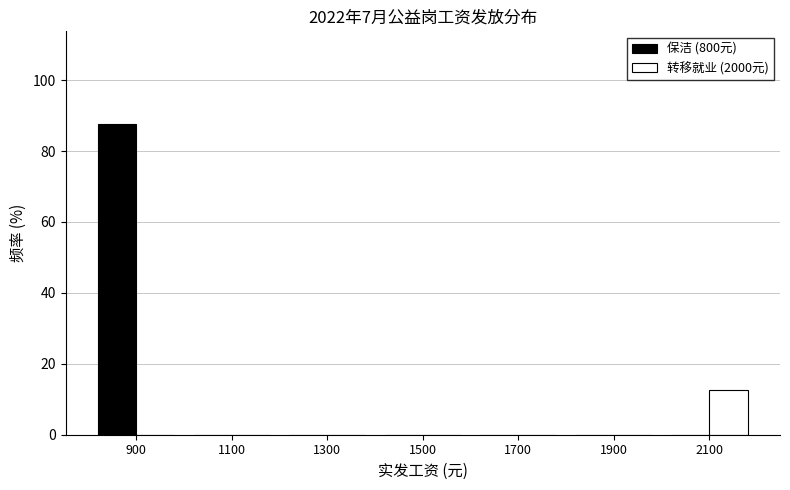

What is the height of the 保洁 (800元) bar covering 800 to 1000 on the x-axis? The values are not printed on the chart, so give them approximately, as read against the axis.

88